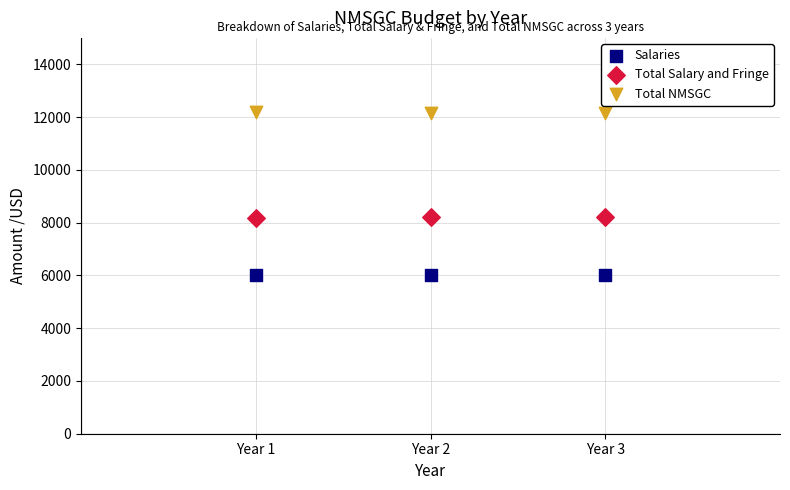

Which series reaches the minimum Y coordinate?

Salaries